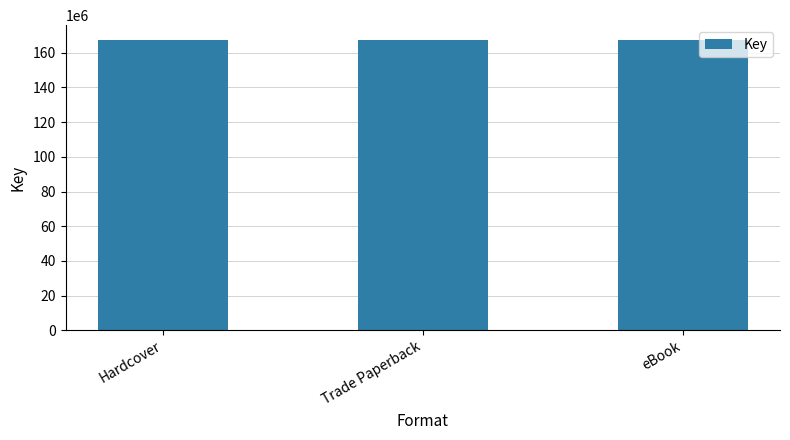

What is the difference between the values at Hardcover (Flesh & Bone) and Trade Paperback (I Swear)?

984365